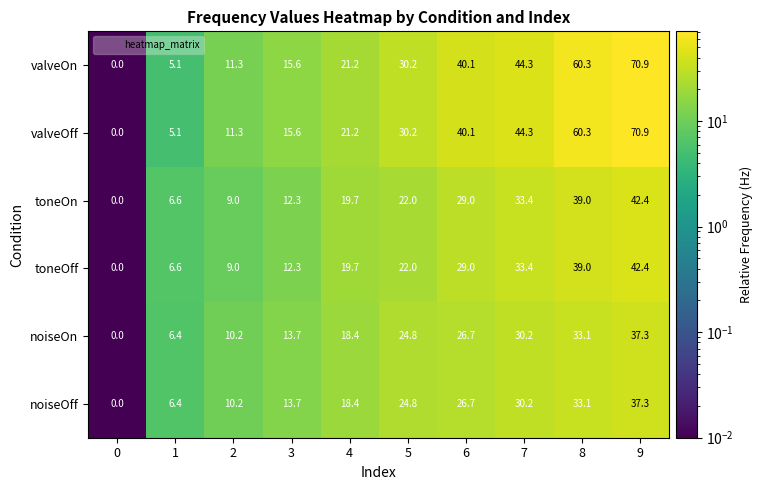

What is the difference between the maximum and minimum values in the noiseOn series?

37.3